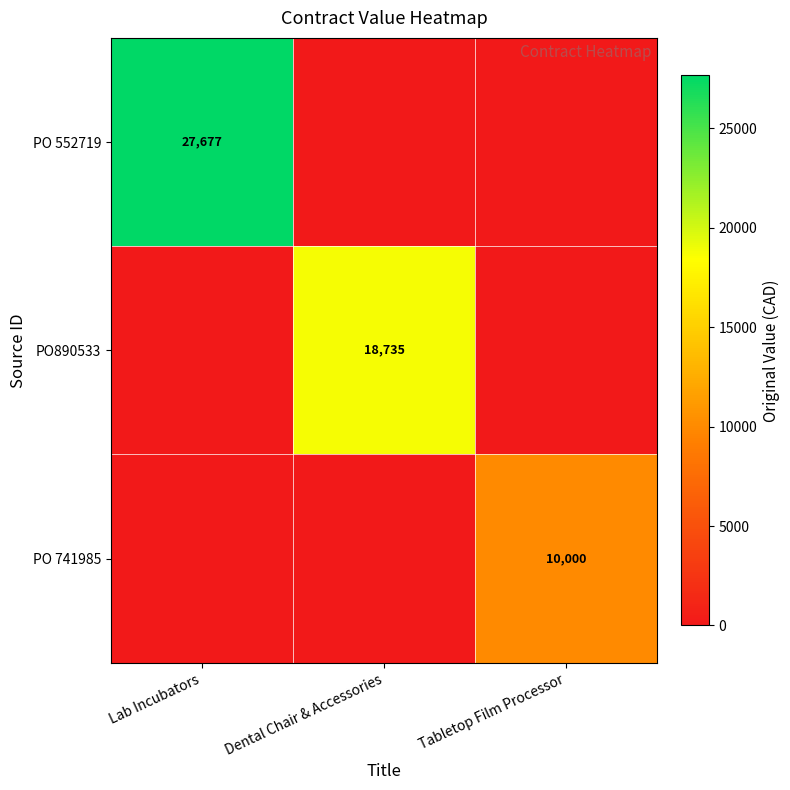

Which has a higher value, Lab Incubators or Tabletop Film Processor?

Lab Incubators